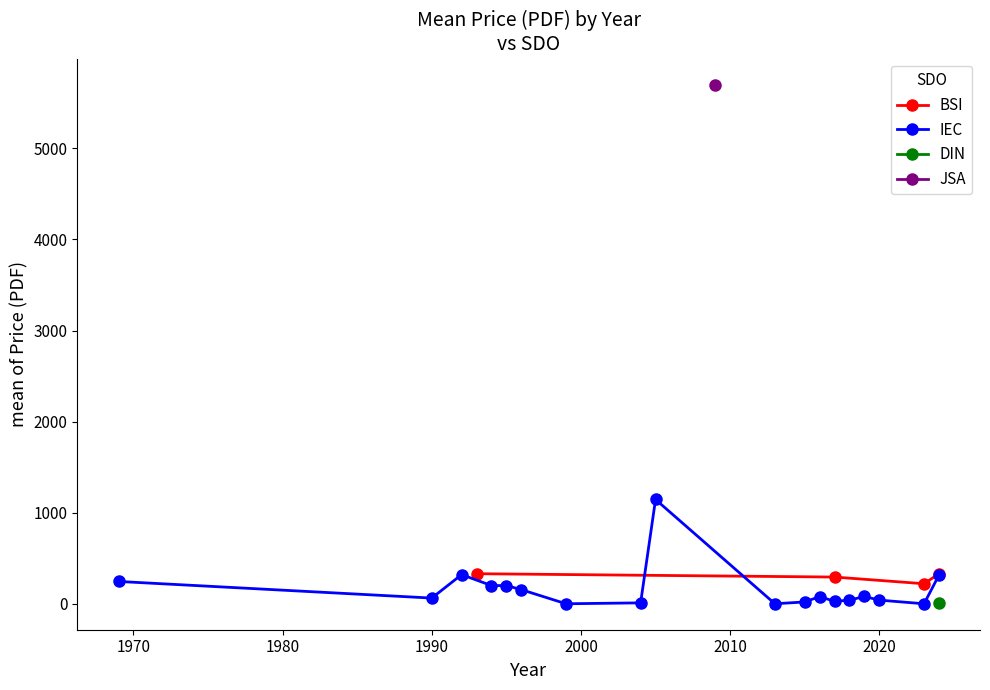

What is the value of the BSI point at the 1st from the left?

330.0